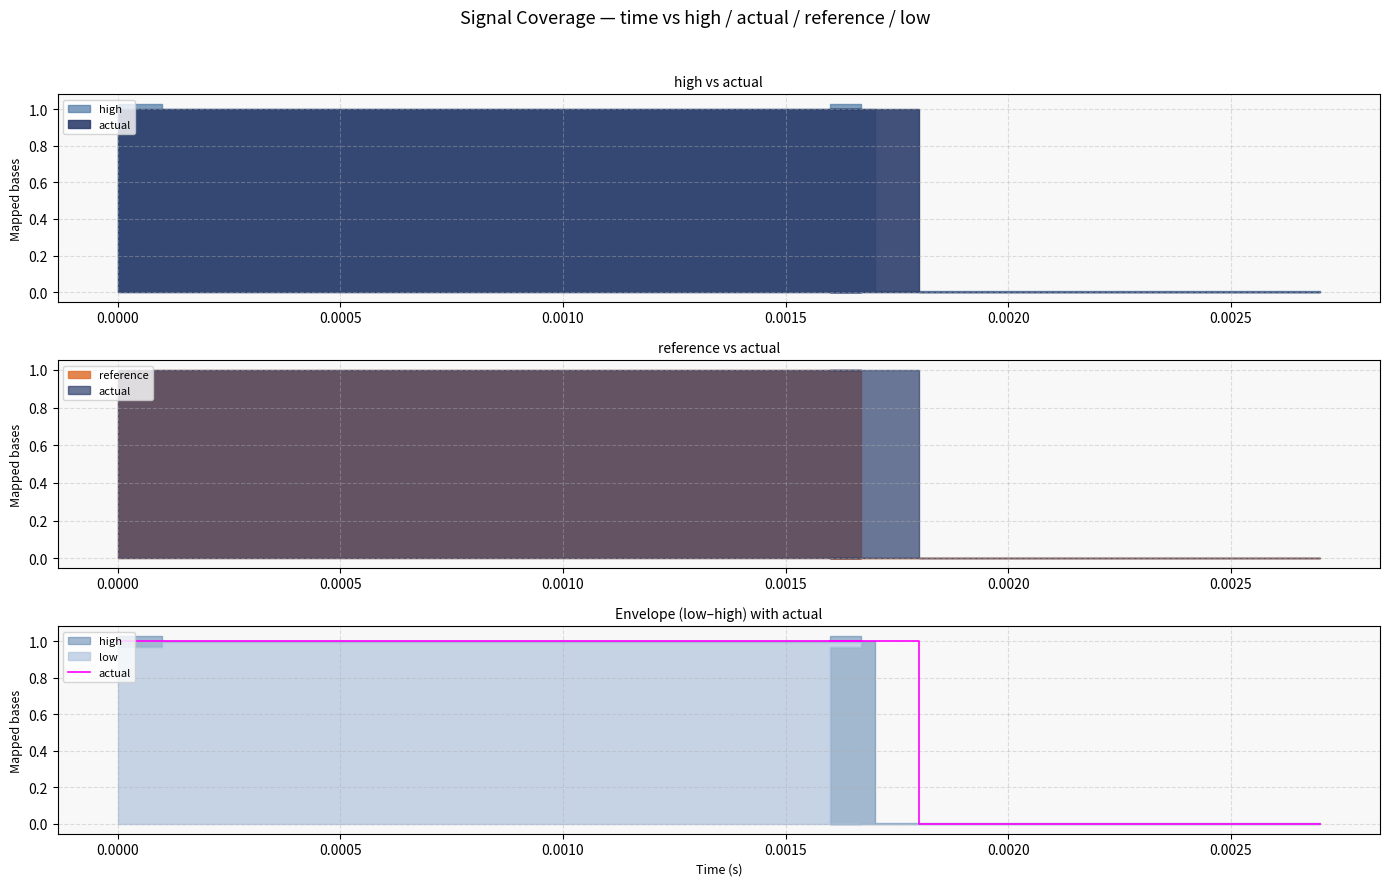

Reading left to right, list all the values displayed in this chart.

1	1	1	1	1	1	1	1	1	1	1	1	1	1	1	1	1	1	1	1	0	0	0	0	0	0	0	0	0	0